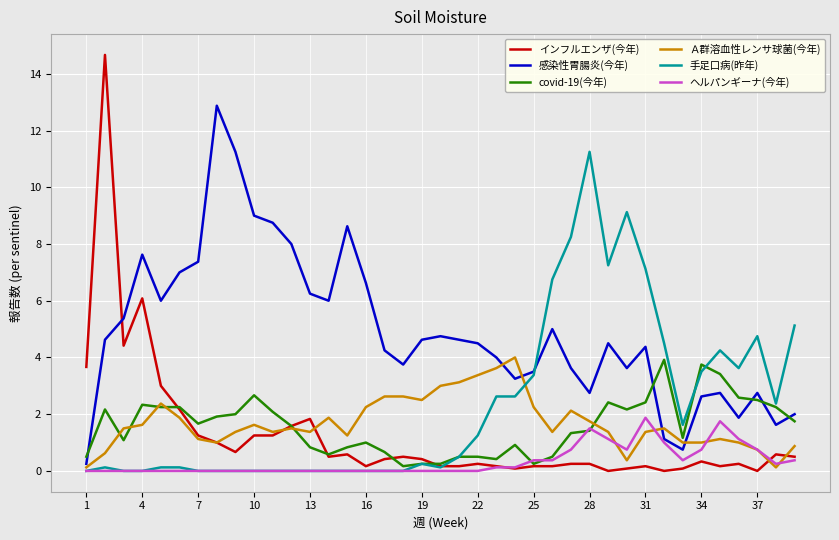

Which series ends up on top after the final intersection of 感染性胃腸炎(今年) and Ａ群溶血性レンサ球菌(今年)?

感染性胃腸炎(今年)